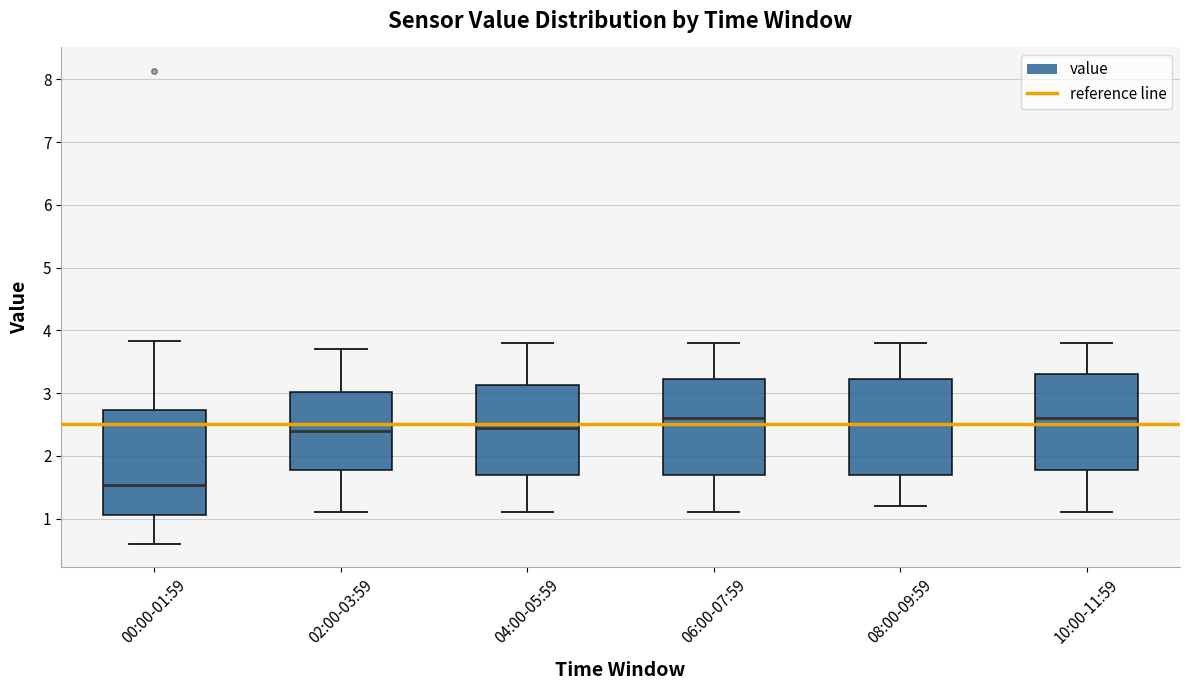

Which box has the lowest median line?

00:00-01:59